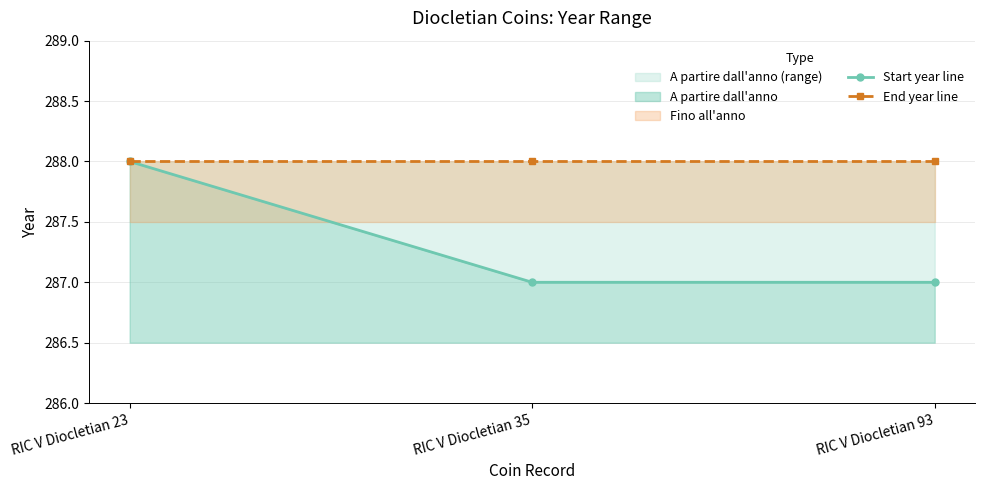

Which series has the largest range (max minus min)?

Start year line